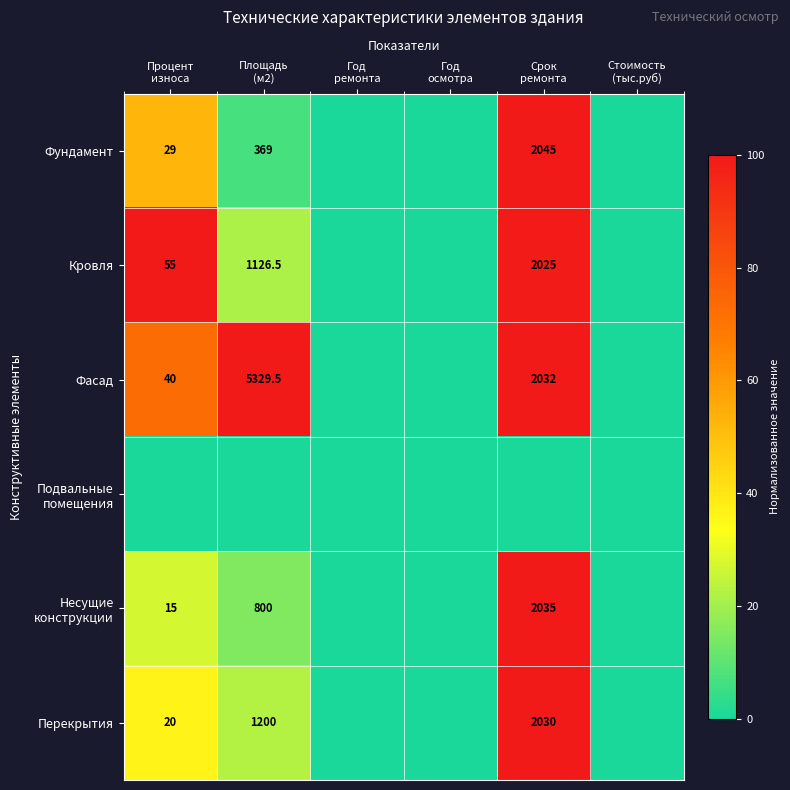

Rank the series at Площадь (м2) from highest to lowest value.

Фасад, Перекрытия, Кровля, Несущие конструкции, Фундамент, Подвальные помещения